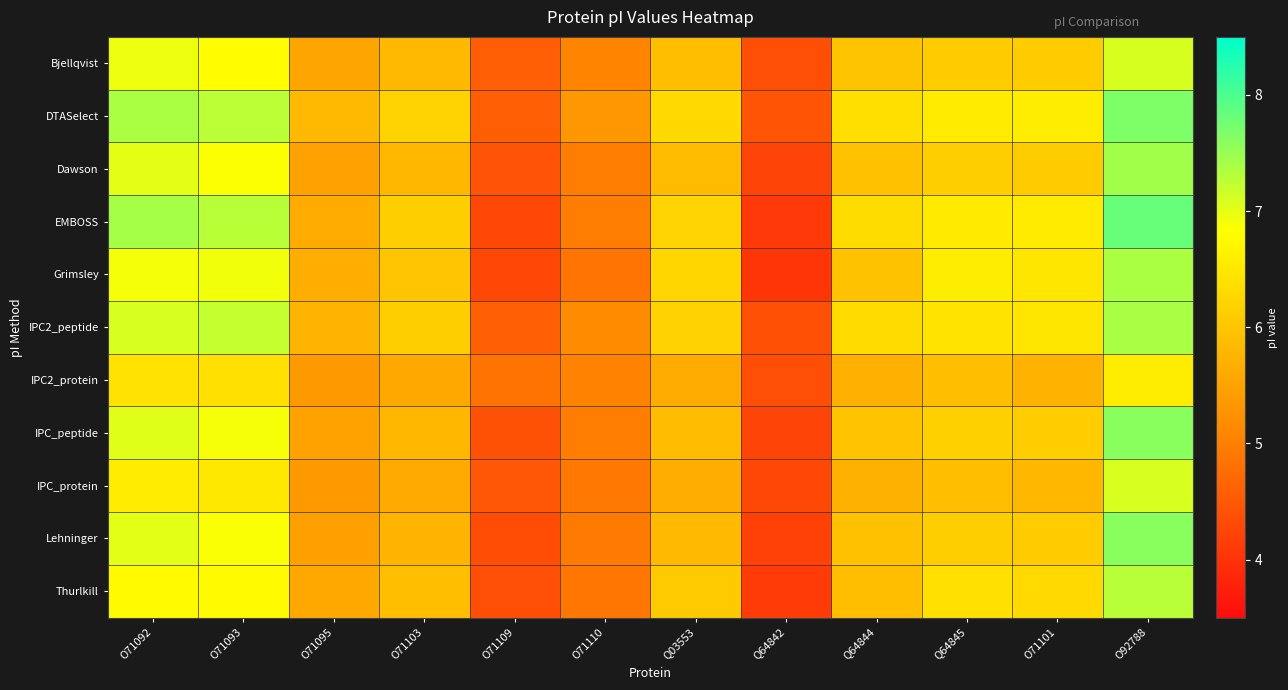

How many categories are shown in the chart?

12